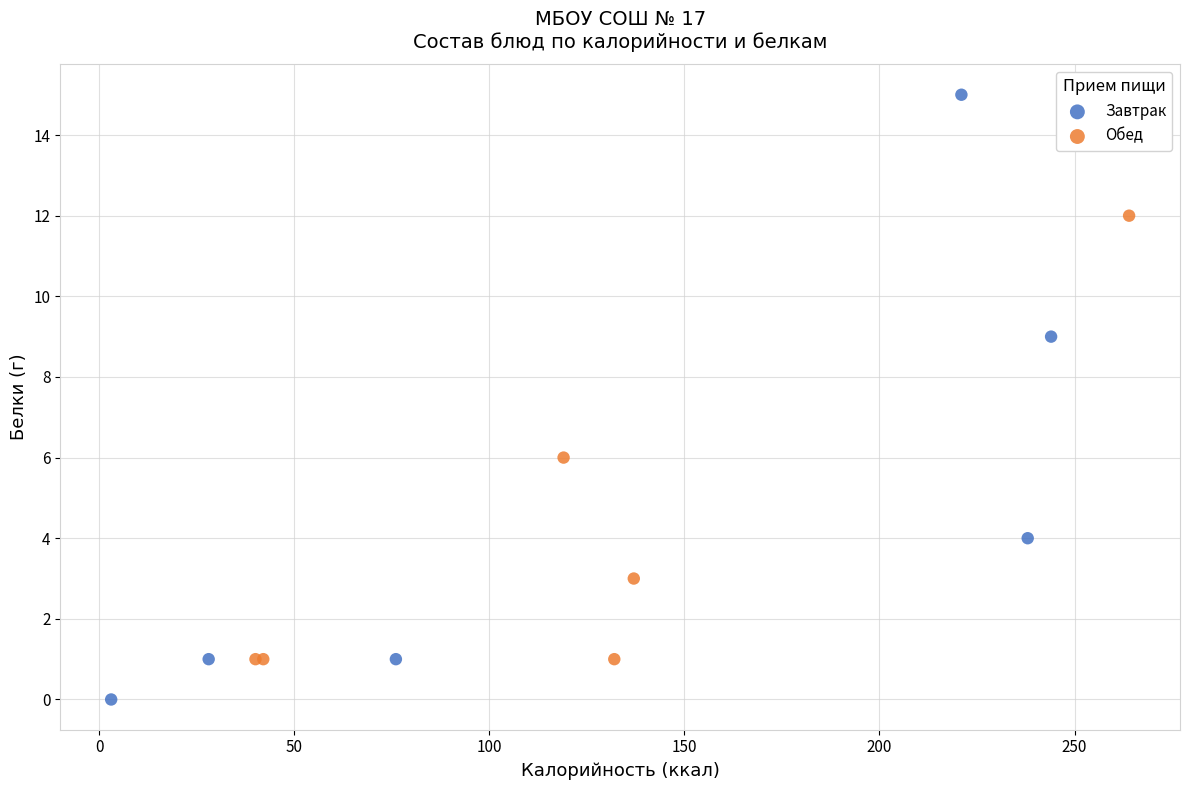

Which series has the largest Y range (max minus min)?

Завтрак